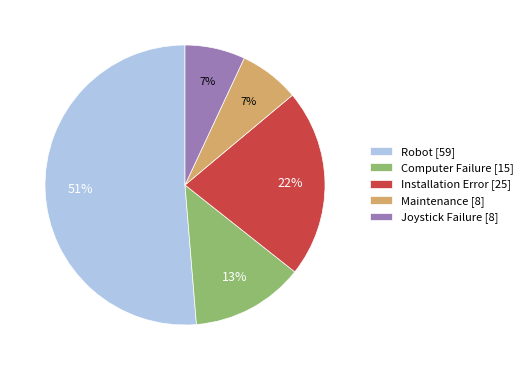

Is the sum of Joystick Failure [8] and Robot [59] greater than half?

Yes